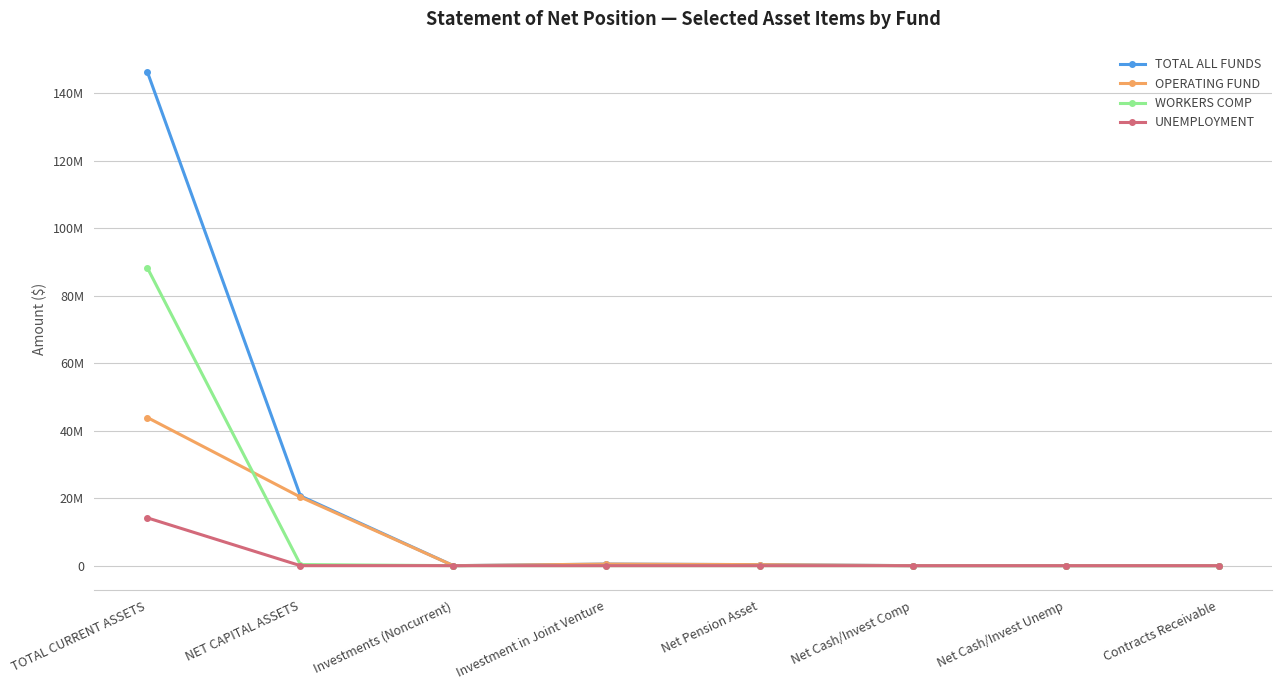

At which category is the sum across all series the highest?

TOTAL CURRENT ASSETS